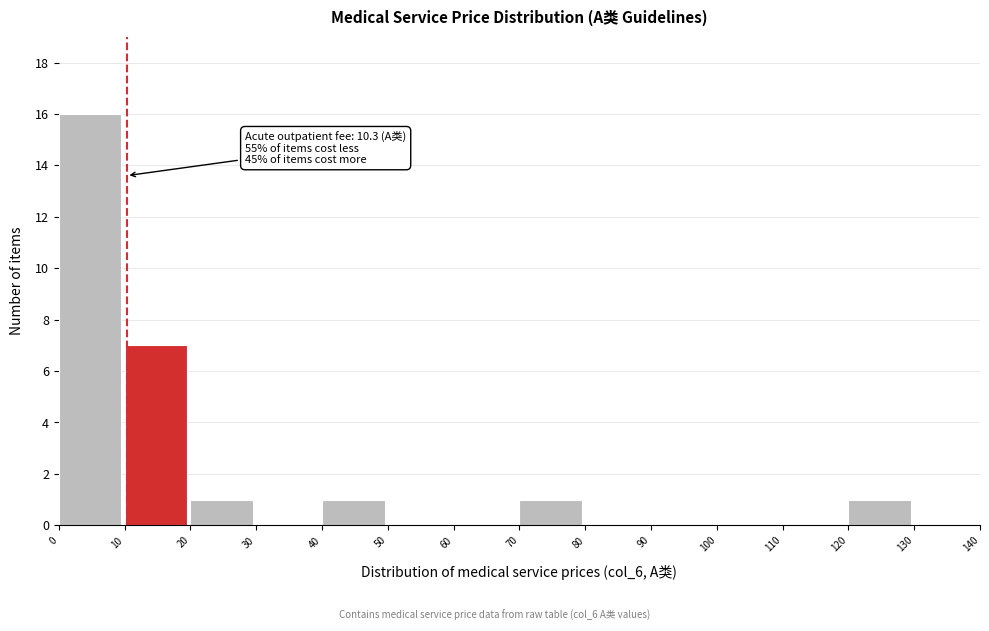

Which range on the x-axis has the tallest bar?

0 to 10